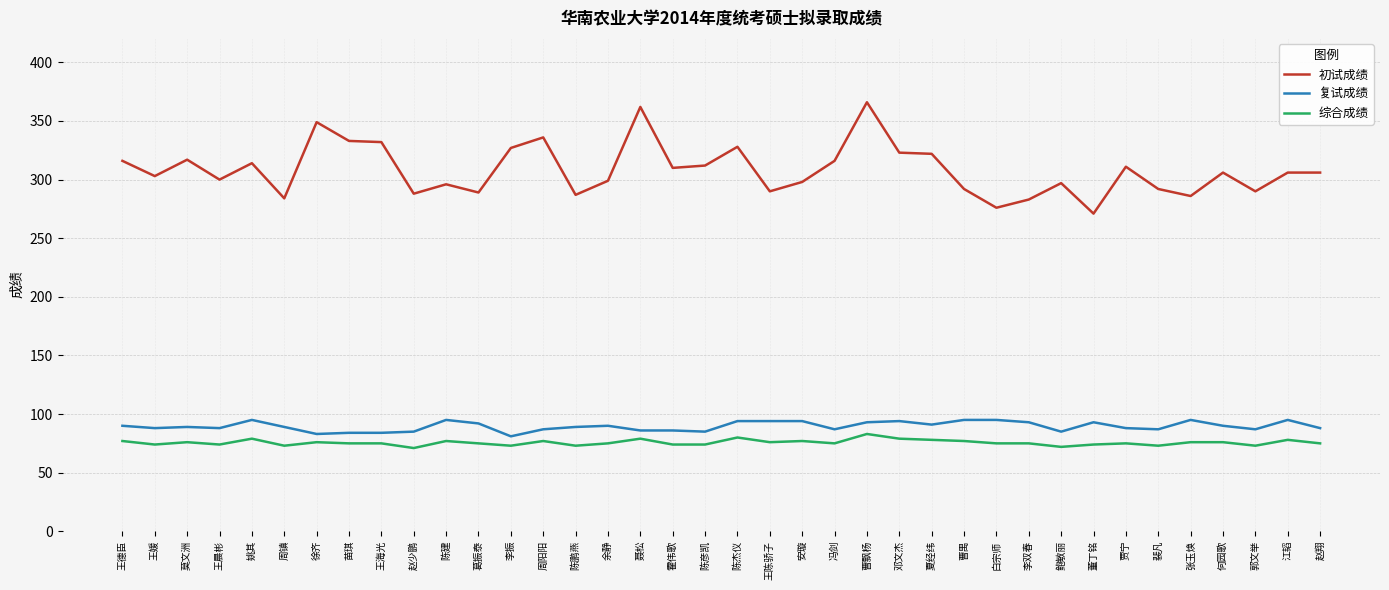

Is the value of 综合成绩 at 曹禺 greater than the value of 初试成绩 at 王陈骄子?

No